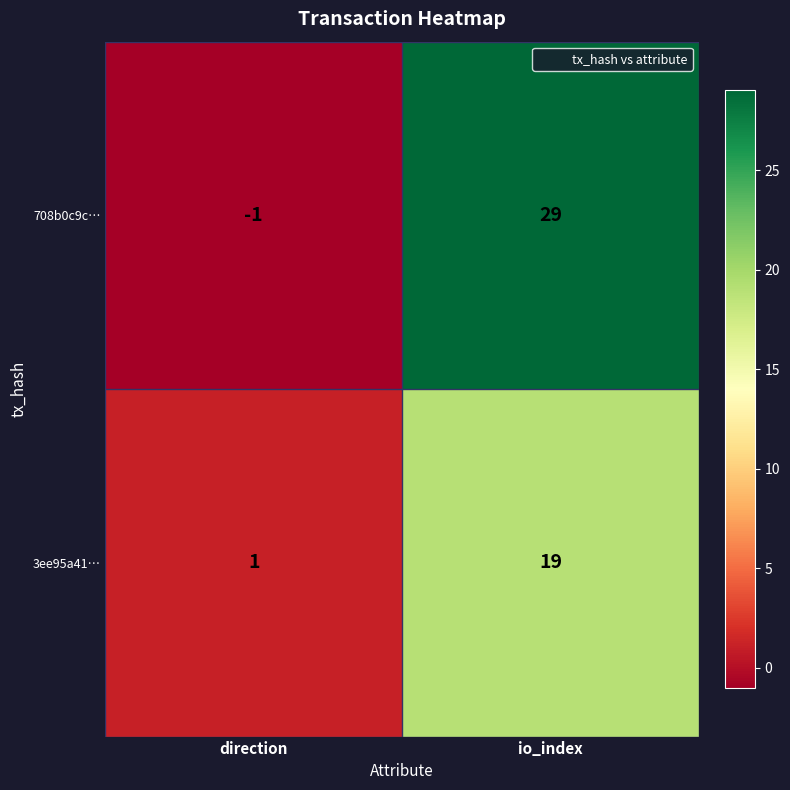

Which category has the highest value in the 708b0c9c… series?

io_index